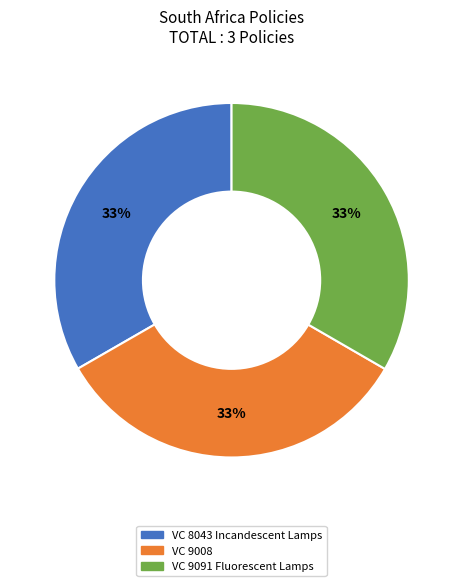

Is it true that VC 9091 Fluorescent Lamps is 33% of the pie?

True